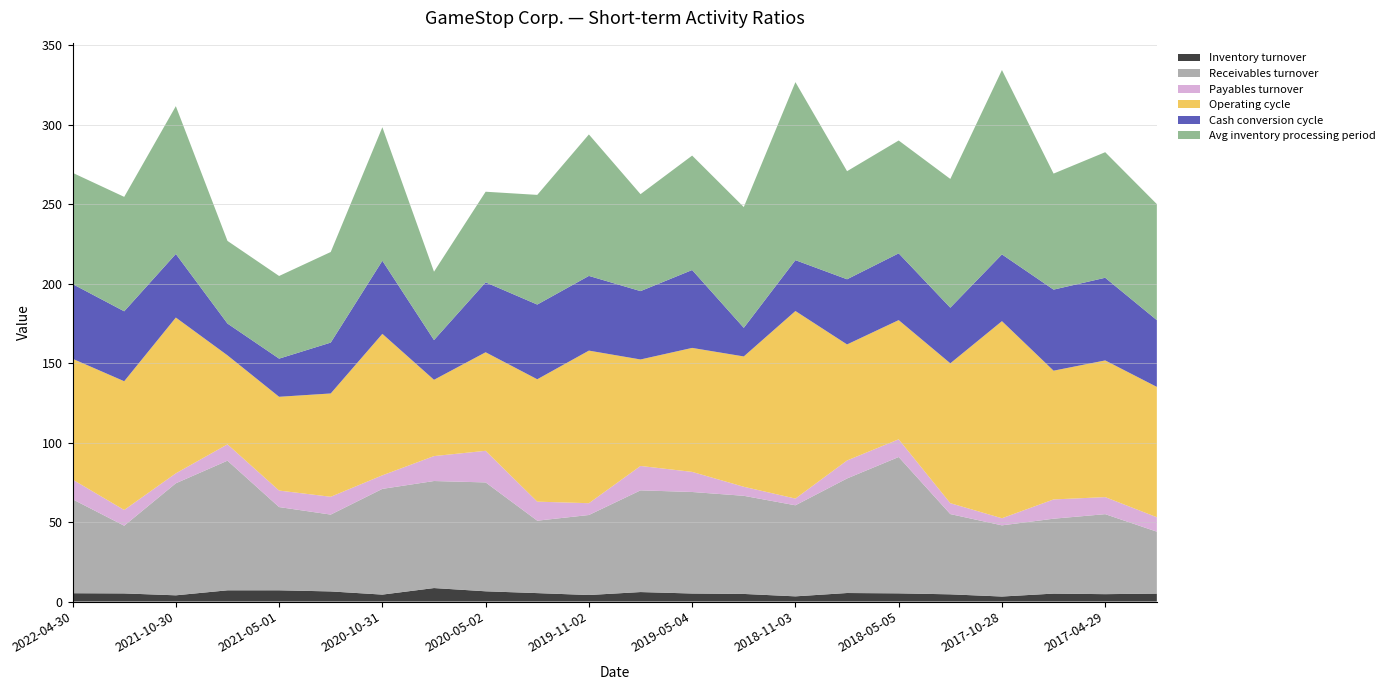

Reading left to right, list all the values displayed in this chart.

Inventory turnover: 5.2	5.1	3.9	7.1	7.1	6.4	4.4	8.5	6.4	5.3	4.1	6.0	5.0	4.8	3.3	5.4	5.2	4.5	3.1	5.0	4.6	5.0
Receivables turnover: 59.1	42.6	70.5	81.6	52.4	48.3	66.5	67.3	68.5	45.6	50.3	64.0	63.9	61.7	57.3	72.1	85.8	50.5	44.8	47.1	50.3	39.0
Payables turnover: 12.4	9.9	6.3	10.3	10.4	11.2	8.5	15.7	19.9	12.0	7.4	15.3	12.7	5.7	4.2	11.3	11.1	6.9	4.5	12.1	10.7	9.1
Operating cycle: 76.0	81.0	98.0	56.0	59.0	65.0	89.0	48.0	62.0	77.0	96.0	67.0	78.0	82.0	118.0	73.0	75.0	88.0	124.0	81.0	86.0	82.0
Cash conversion cycle: 47.0	44.0	40.0	20.0	24.0	32.0	46.0	25.0	44.0	47.0	47.0	43.0	49.0	18.0	32.0	41.0	42.0	35.0	42.0	51.0	52.0	42.0
Avg inventory processing period: 70.0	72.0	93.0	52.0	52.0	57.0	84.0	43.0	57.0	69.0	89.0	61.0	72.0	76.0	112.0	68.0	71.0	81.0	116.0	73.0	79.0	73.0